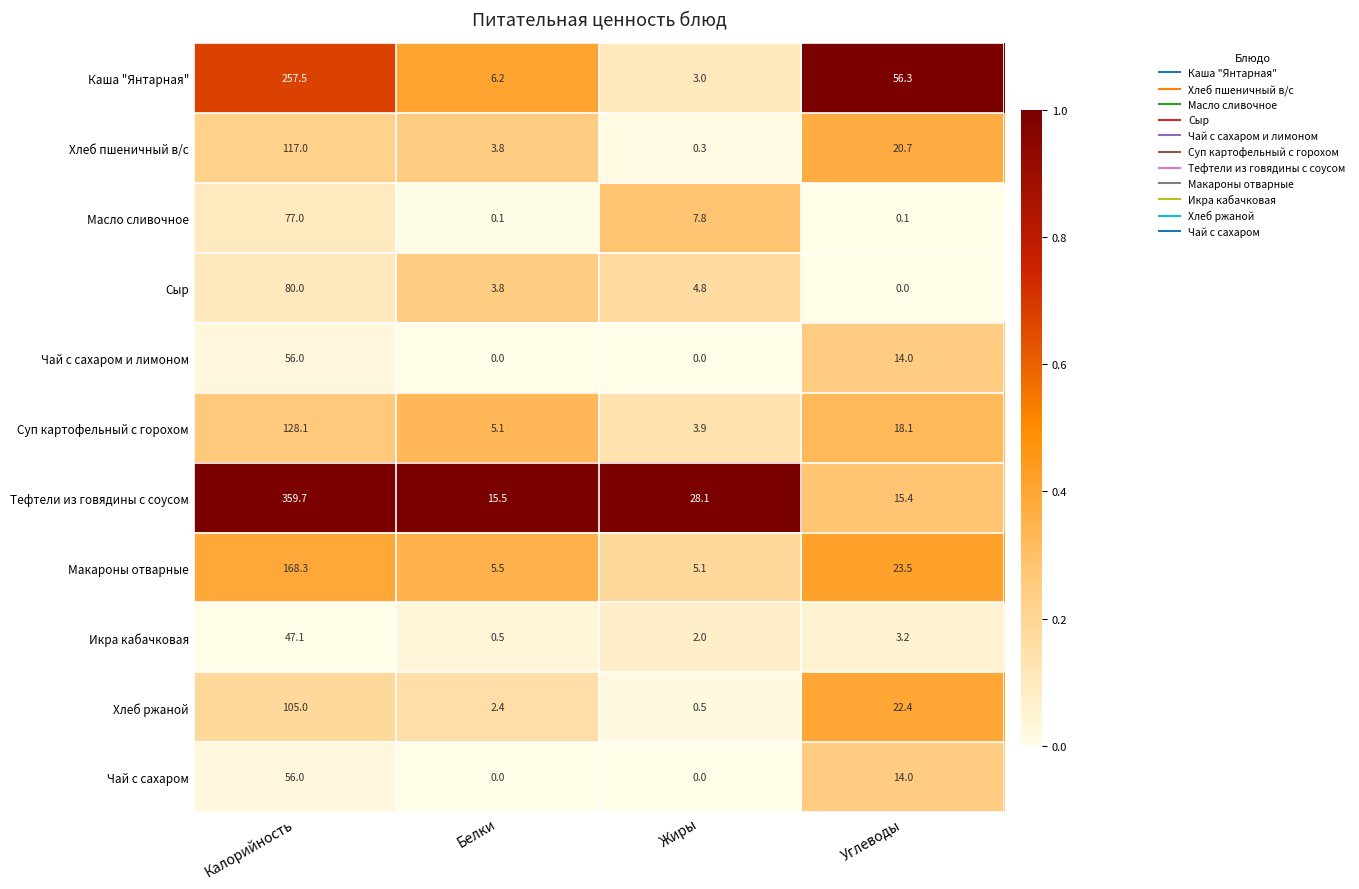

What is the sum of all Чай с сахаром values?

70.0